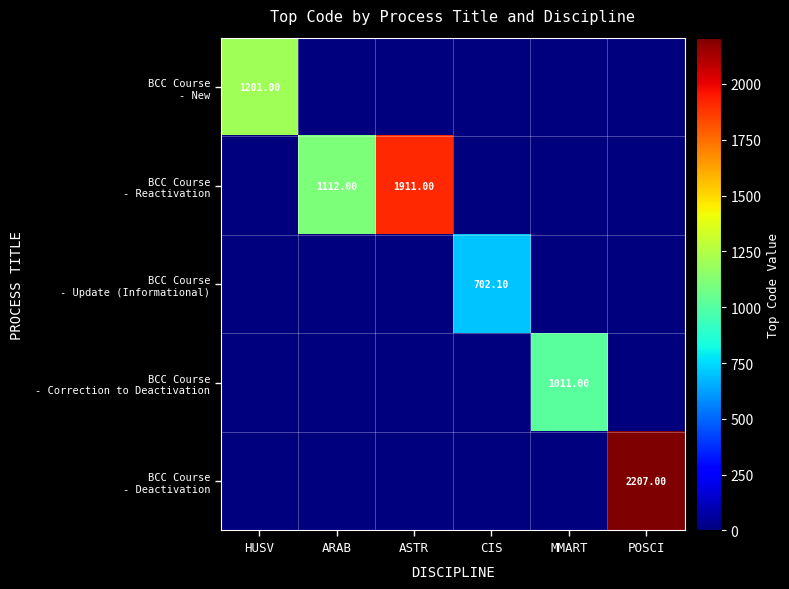

What is the total value across all series at ARAB?

1112.0